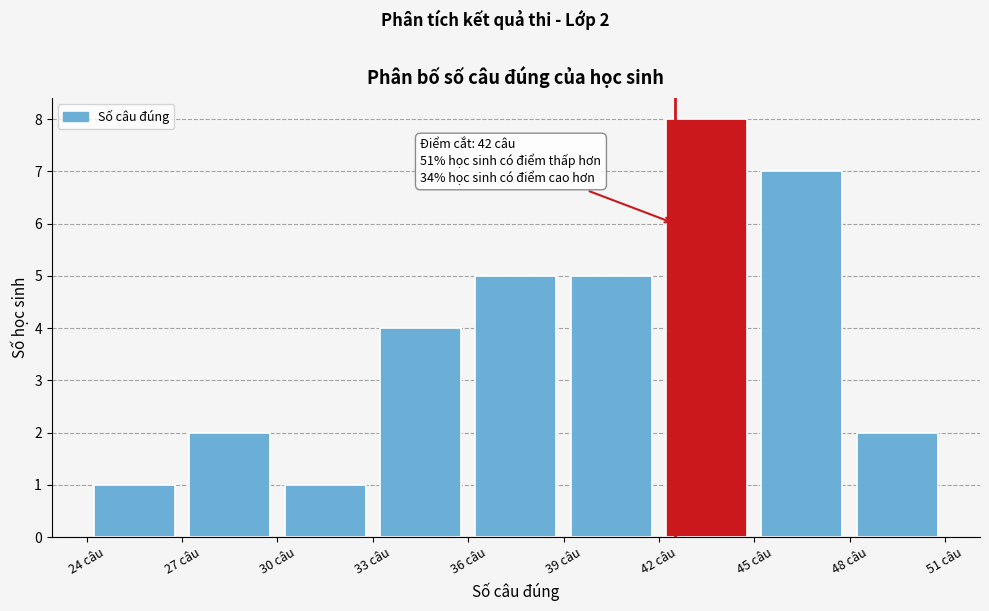

Over which range of the x-axis is the bar tallest?

42 to 45